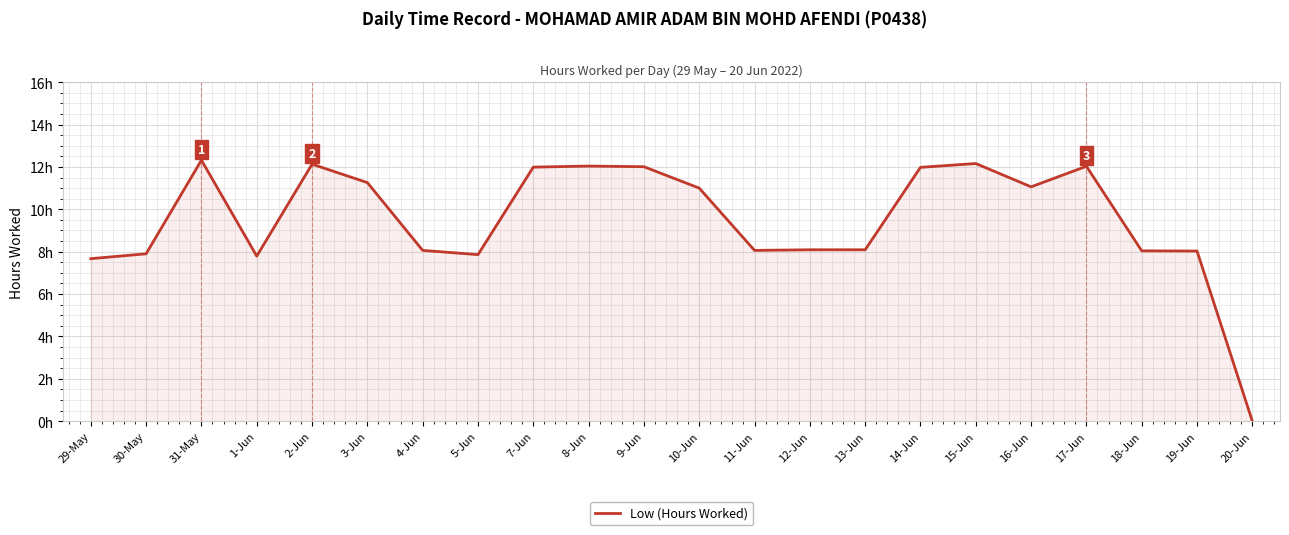

The chart shows a value of 3.7 at 20-Jun. True or false?

False